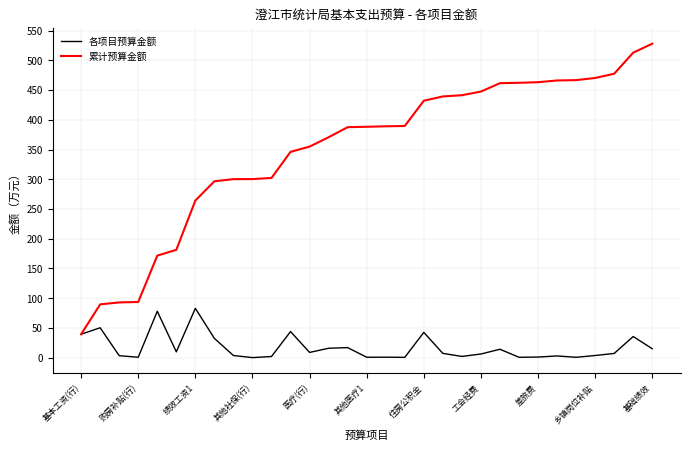

Which series has the largest total across all categories?

累计预算金额